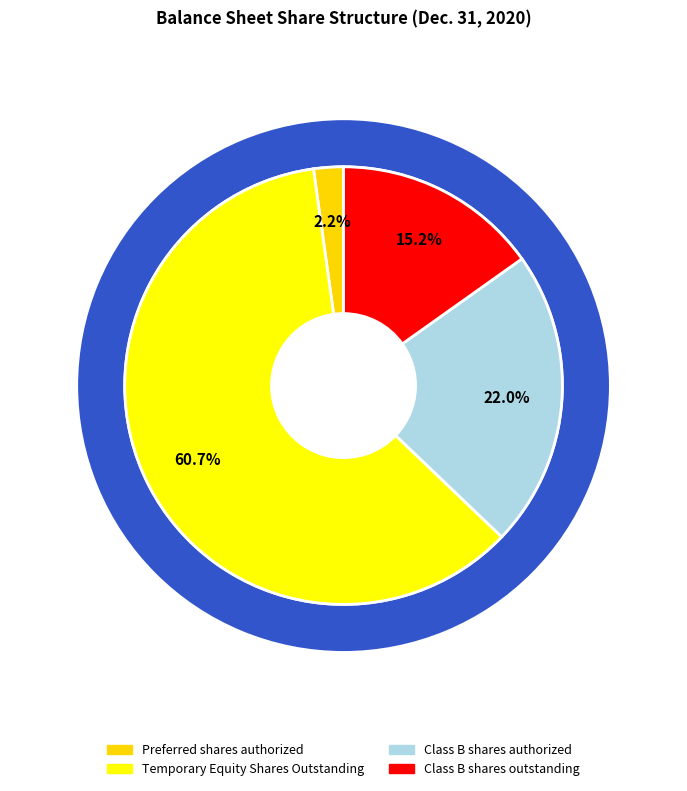

Between Class B shares outstanding and Preferred shares authorized, which is larger?

Class B shares outstanding